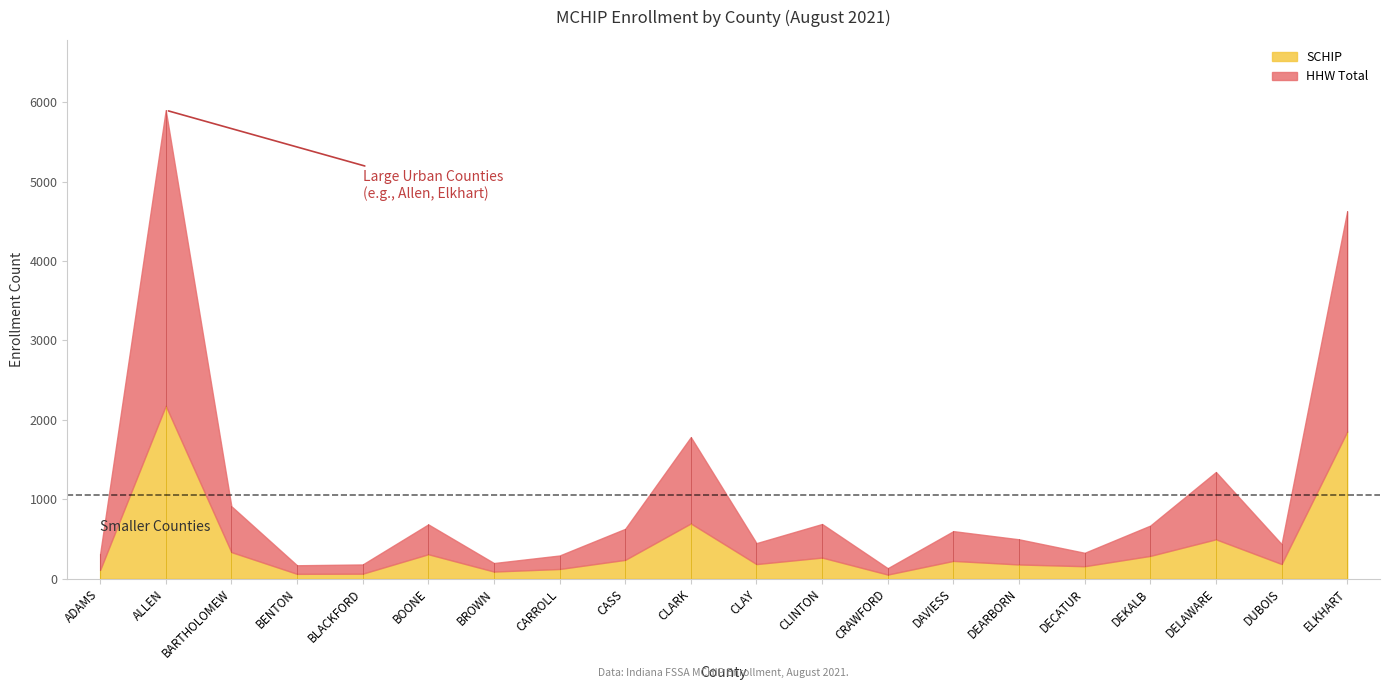

The value of HHW Total at 03-BARTHOLOMEW is 187. True or false?

False